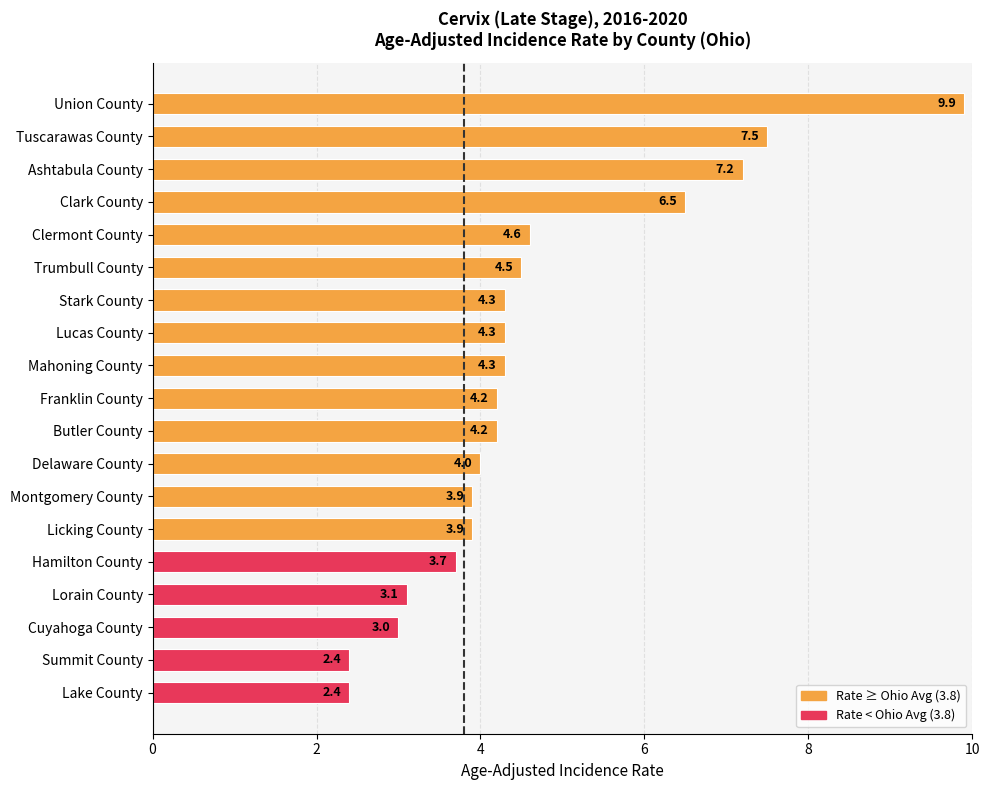

What is the label of the 3rd bar from the top?

Ashtabula County